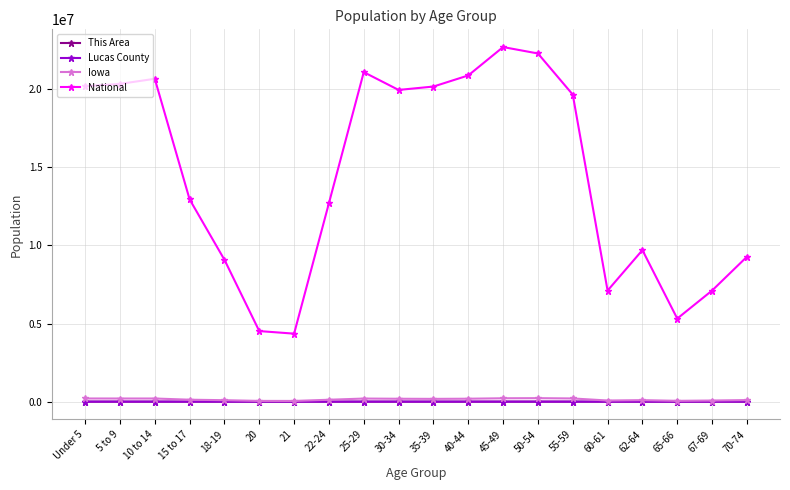

What is the greatest value displayed?

22708591